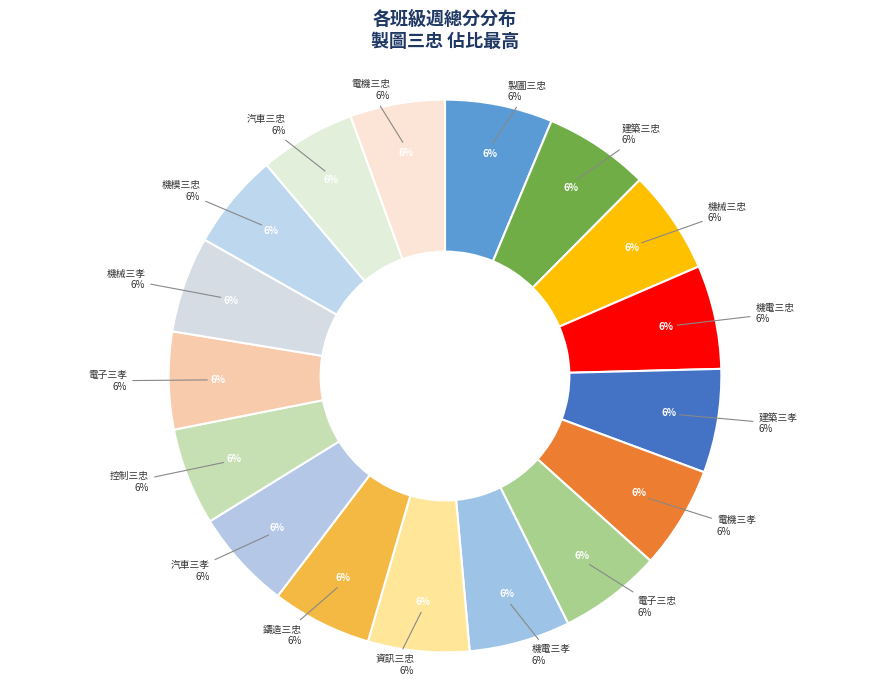

How many slices are in this pie chart?

17